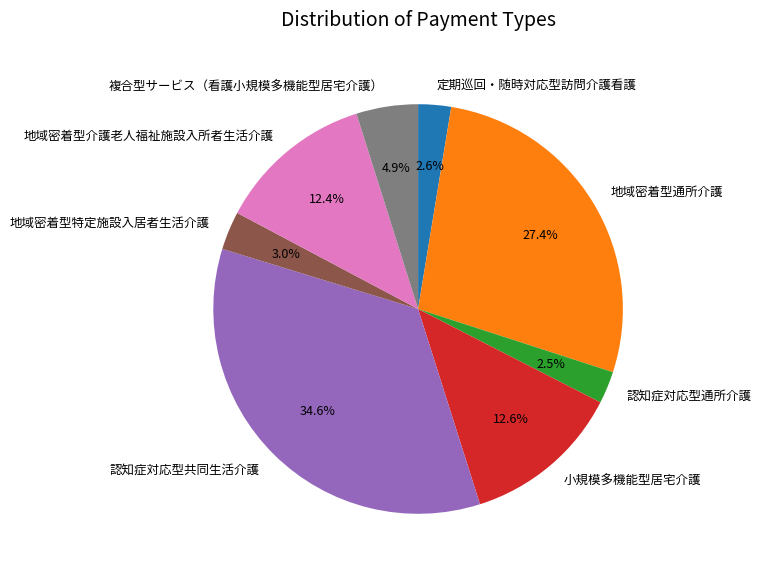

What is the largest slice in the pie chart?

認知症対応型共同生活介護